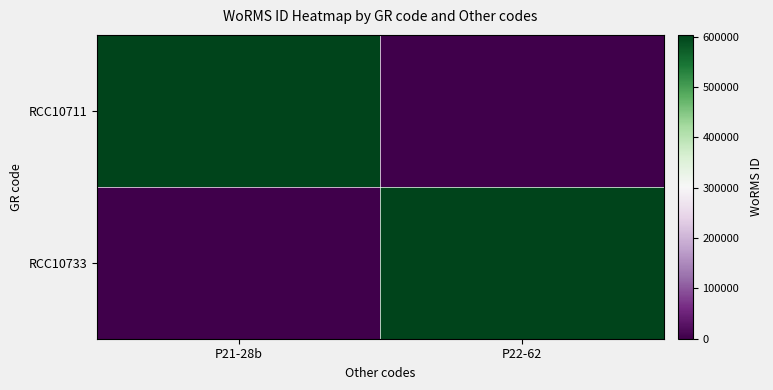

How many distinct data groups are displayed?

2